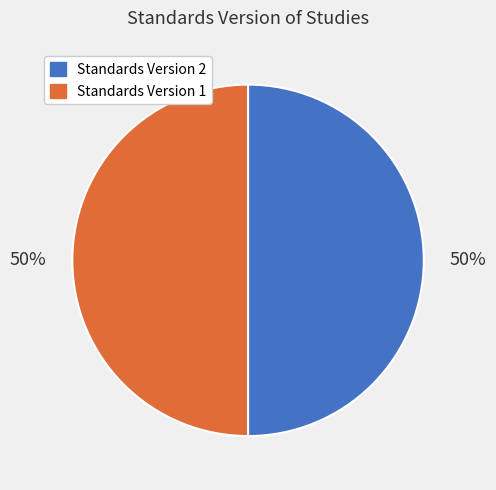

To the nearest percent, what is the average slice percentage?

50%